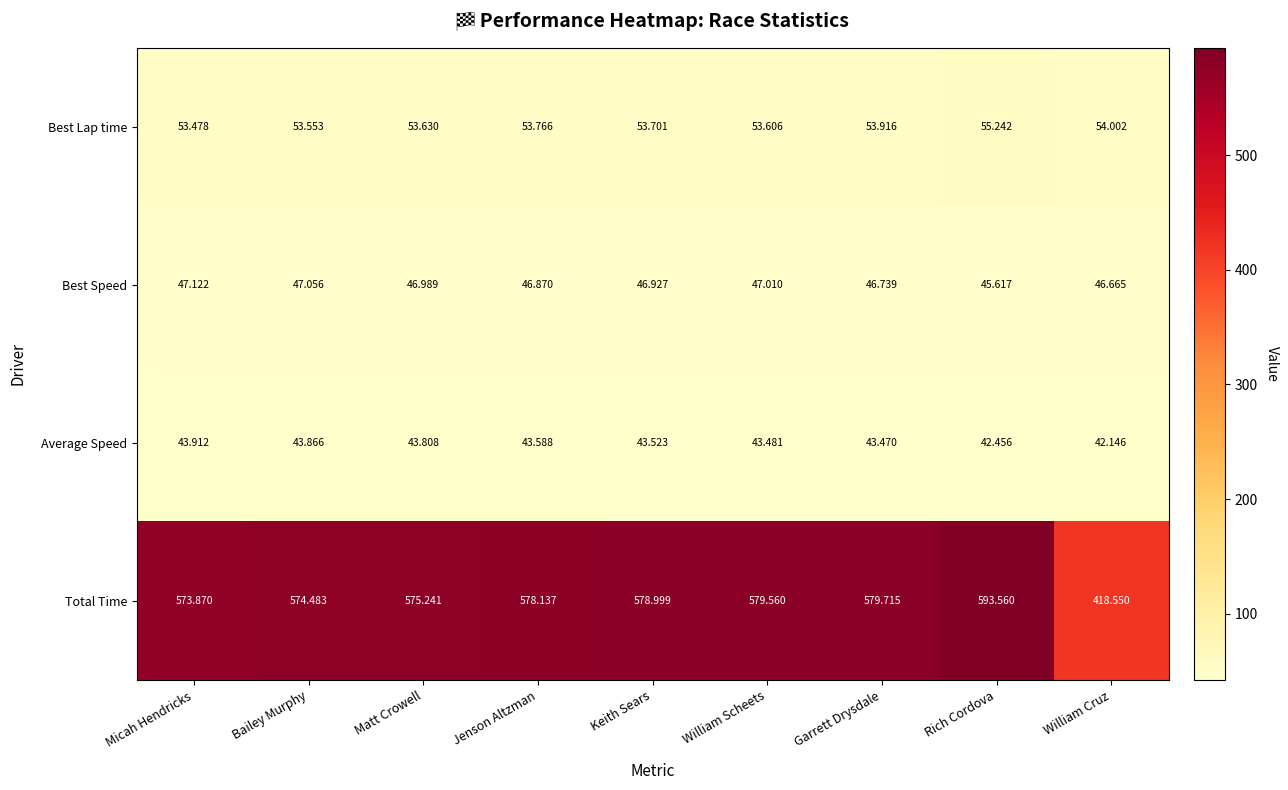

What is the spread (max minus min) of values at Jenson Altzman?

534.5